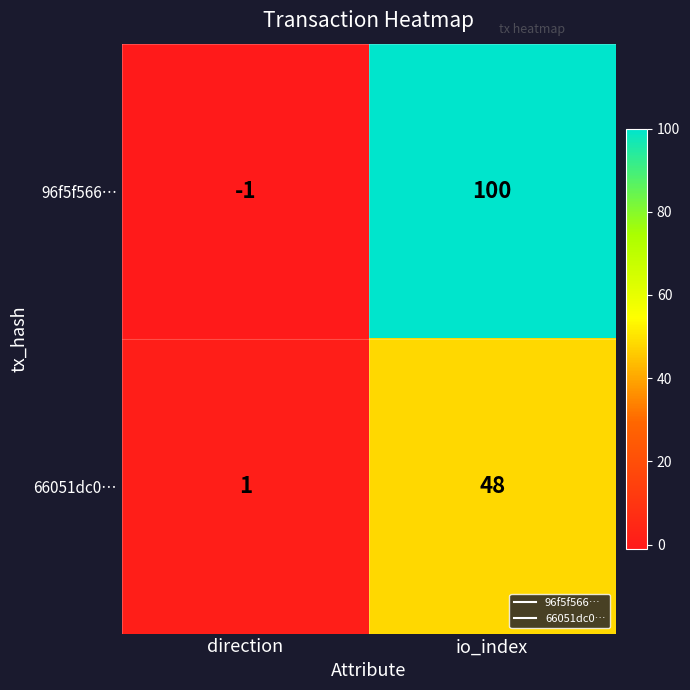

Where is 66051dc0… nearest to the value 24?

direction